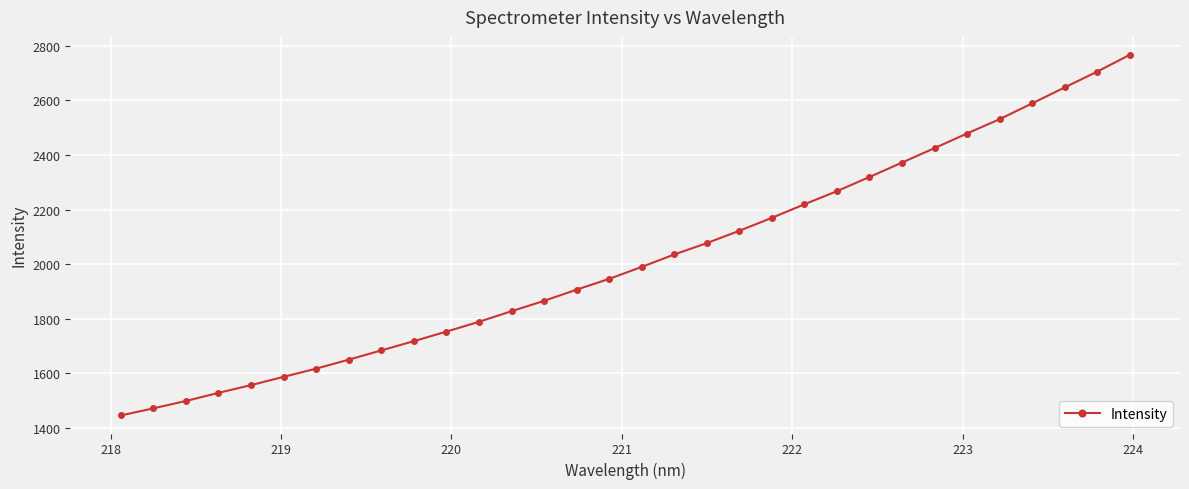

What is the smallest value displayed?

1446.0